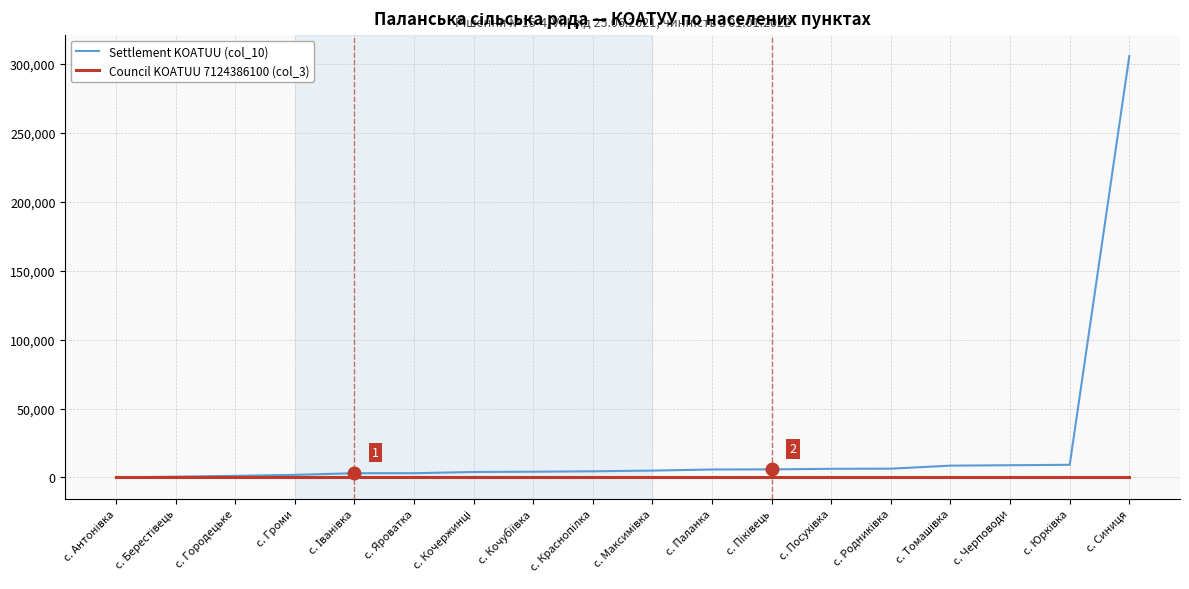

The Council KOATUU 7124386100 (col_3) series shows 0 at с. Синиця. True or false?

True